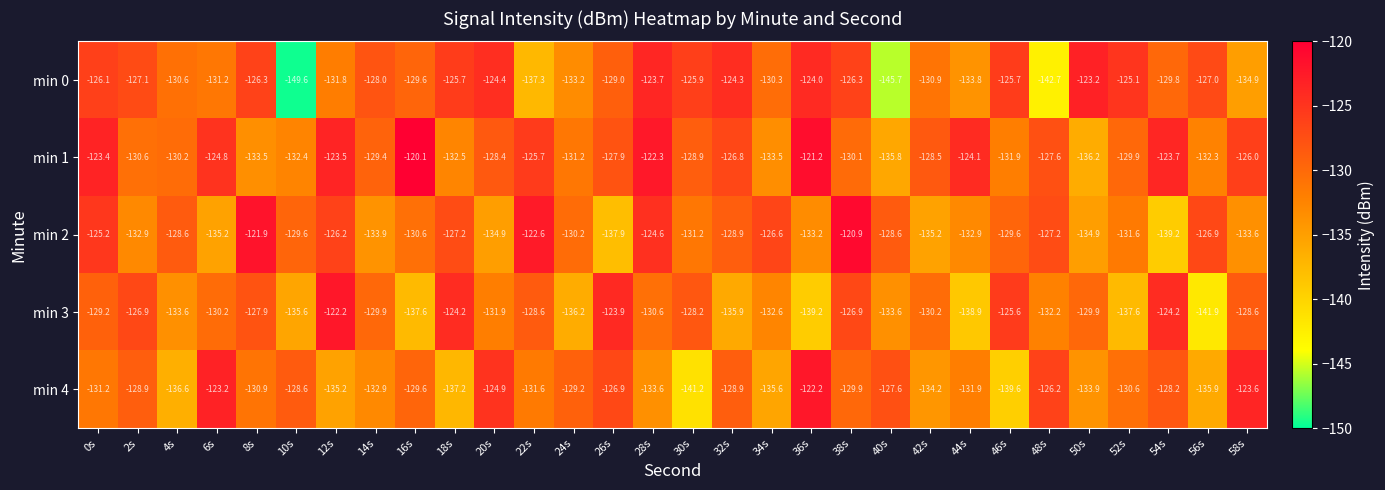

How many distinct data groups are displayed?

5